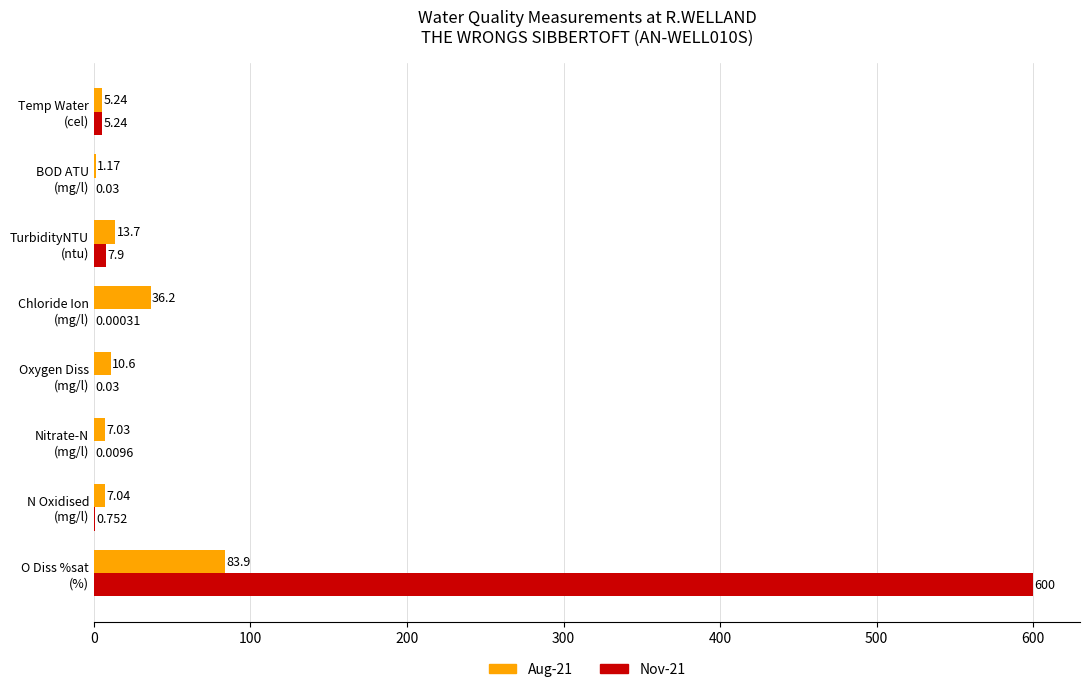

What are all the series names shown in the legend?

Aug-21, Nov-21